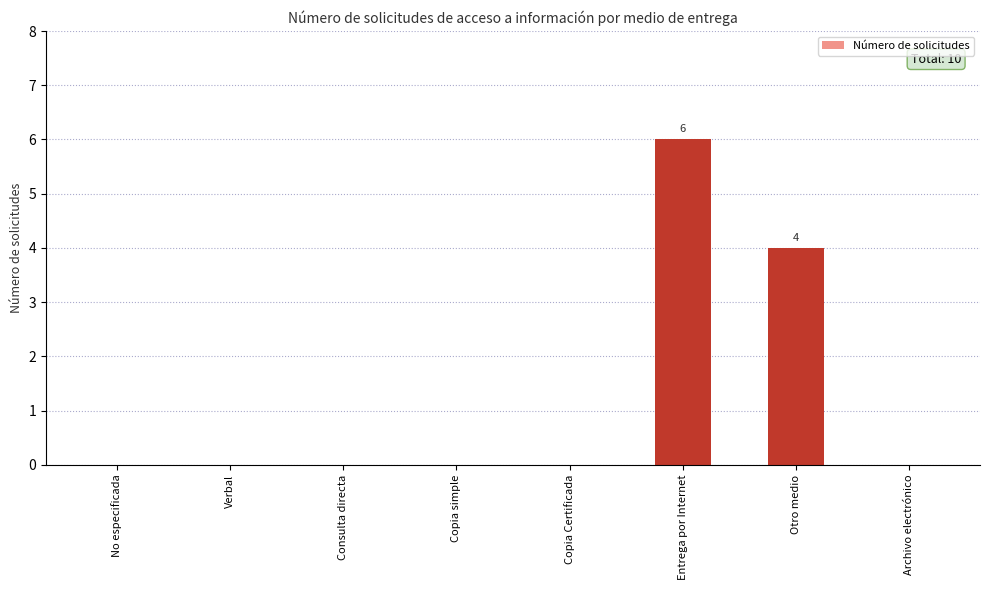

What is the maximum value shown in the chart?

6